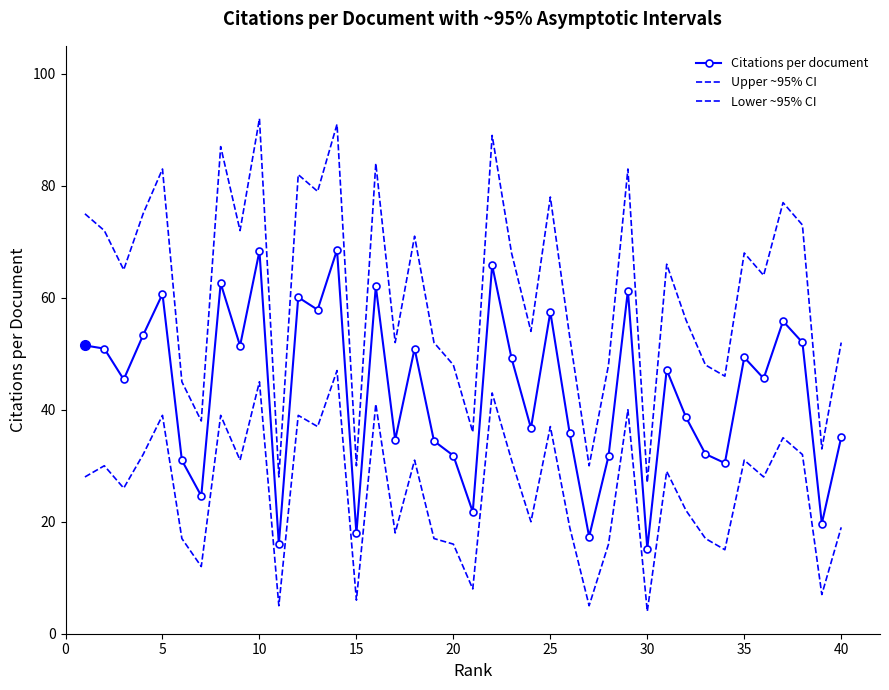

What is the difference between the maximum and second lowest values in the Lower ~95% CI series?

42.0